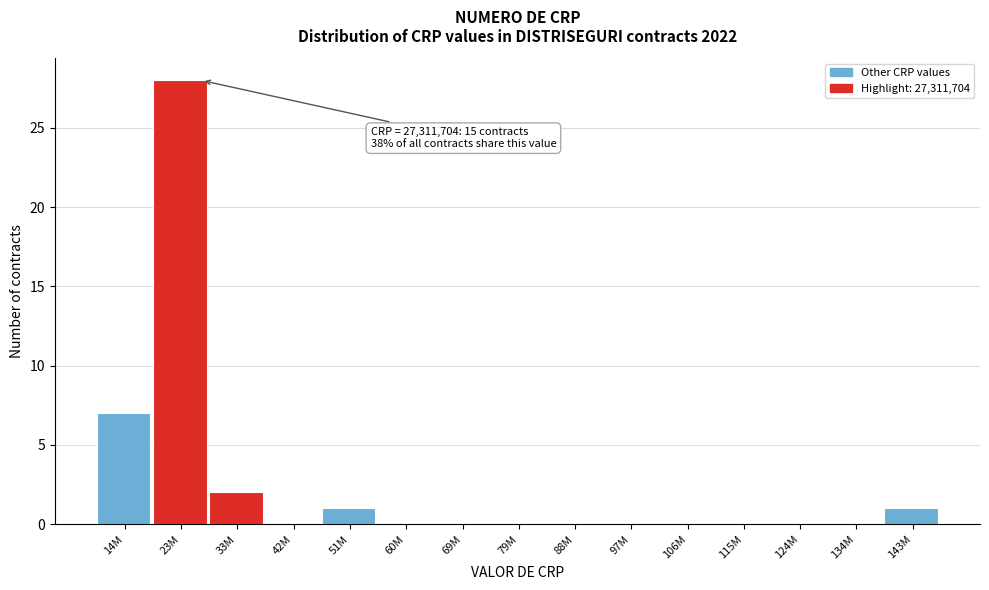

Reading right to left, extract all data points from this chart.

143M=1	134M=0	124M=0	115M=0	106M=0	97M=0	88M=0	79M=0	69M=0	60M=0	51M=1	42M=0	33M=2	23M=28	14M=7